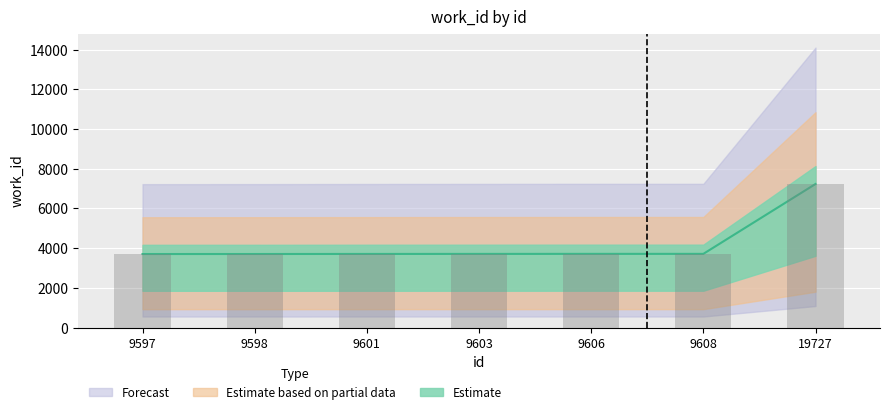

Between 9598 and 9606, which is larger?

9606